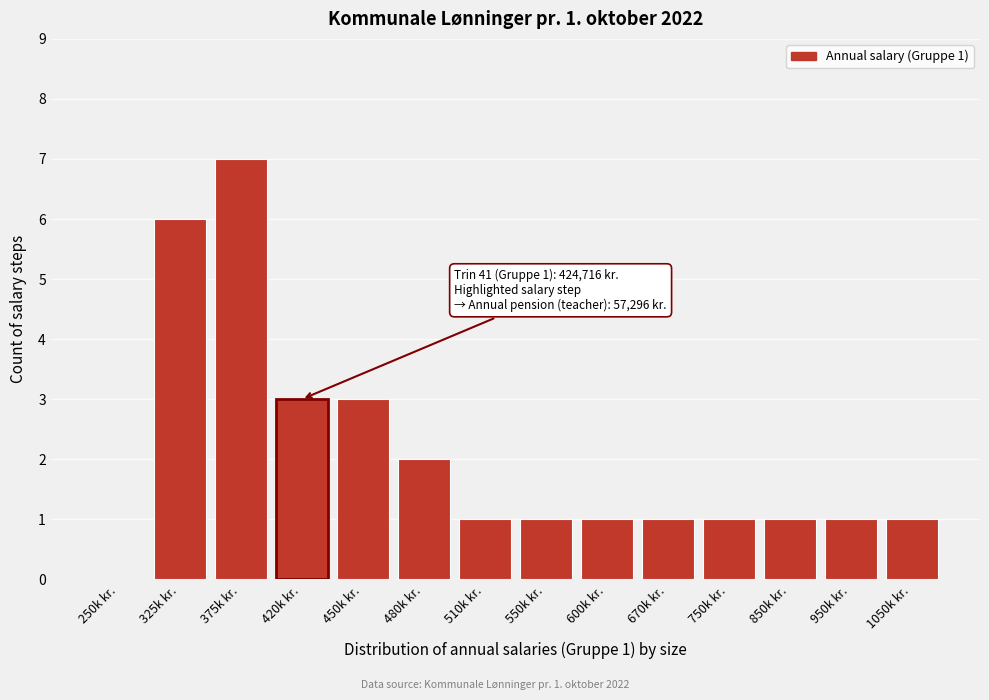

Reading left to right, transcribe all the data shown in this chart.

250k kr.=0	325k kr.=6	375k kr.=7	420k kr.=3	450k kr.=3	480k kr.=2	510k kr.=1	550k kr.=1	600k kr.=1	670k kr.=1	750k kr.=1	850k kr.=1	950k kr.=1	1050k kr.=1